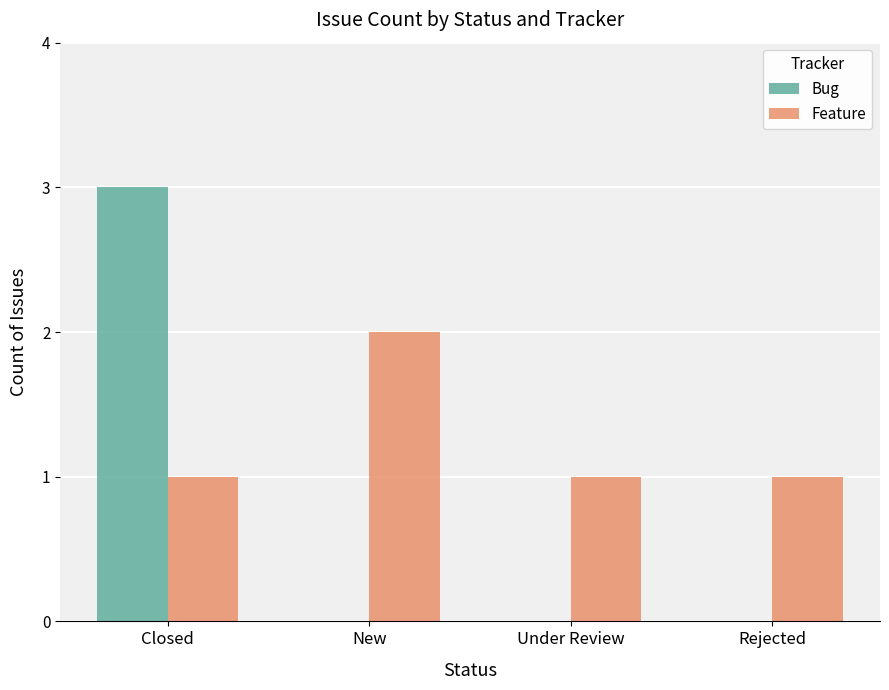

Reading left to right, what are all the values shown in this chart?

Bug: 3	0	0	0
Feature: 1	2	1	1